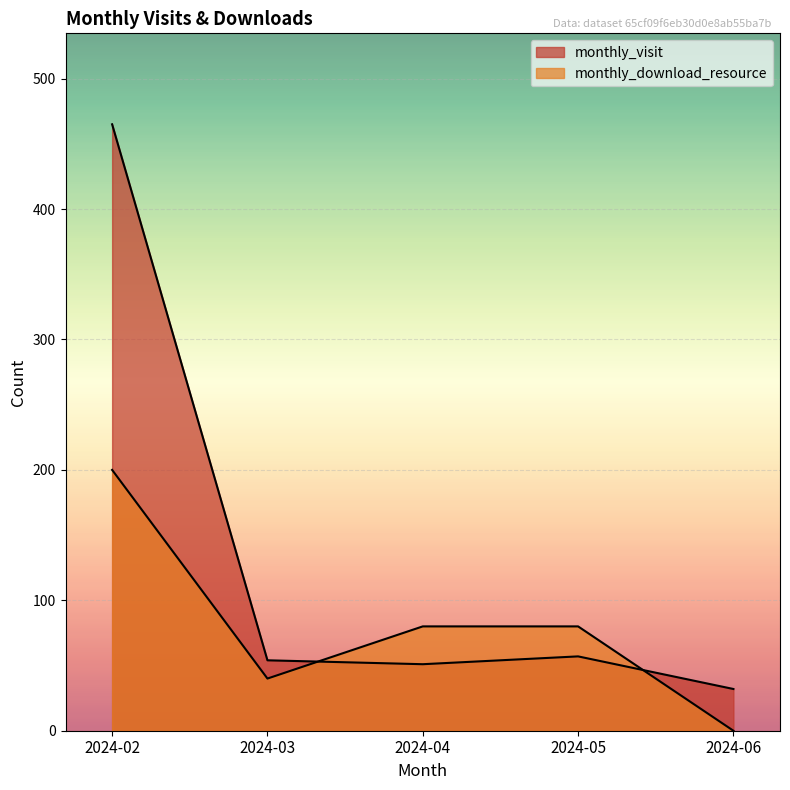

How many values in the monthly_download_resource series exceed 80?

1